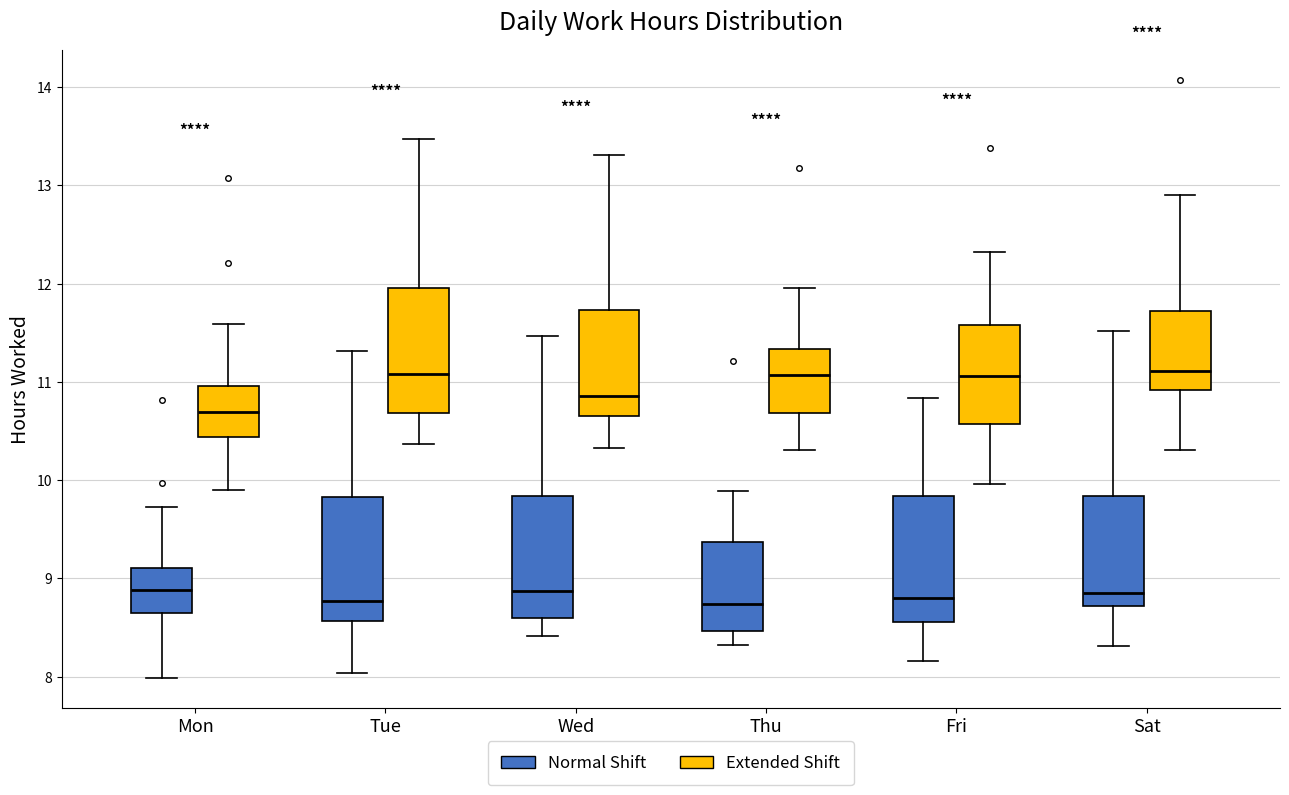

Reading left to right, read every box against the y-axis: the position of its median line, the range the box covers, and the ends of its whiskers. The values are not printed on the chart, so give them approximately, as read against the axis.

Mon (Normal Shift): median 8.9, box 8.7 to 9.1, whiskers 8.0 to 9.7
Mon (Extended Shift): median 10.7, box 10.4 to 11.0, whiskers 9.9 to 11.6
Tue (Normal Shift): median 8.8, box 8.6 to 9.8, whiskers 8.0 to 11.3
Tue (Extended Shift): median 11.1, box 10.7 to 12.0, whiskers 10.4 to 13.5
Wed (Normal Shift): median 8.9, box 8.6 to 9.8, whiskers 8.4 to 11.5
Wed (Extended Shift): median 10.9, box 10.7 to 11.7, whiskers 10.3 to 13.3
Thu (Normal Shift): median 8.7, box 8.5 to 9.4, whiskers 8.3 to 9.9
Thu (Extended Shift): median 11.1, box 10.7 to 11.3, whiskers 10.3 to 12.0
Fri (Normal Shift): median 8.8, box 8.6 to 9.8, whiskers 8.2 to 10.8
Fri (Extended Shift): median 11.1, box 10.6 to 11.6, whiskers 10.0 to 12.3
Sat (Normal Shift): median 8.9, box 8.7 to 9.8, whiskers 8.3 to 11.5
Sat (Extended Shift): median 11.1, box 10.9 to 11.7, whiskers 10.3 to 12.9